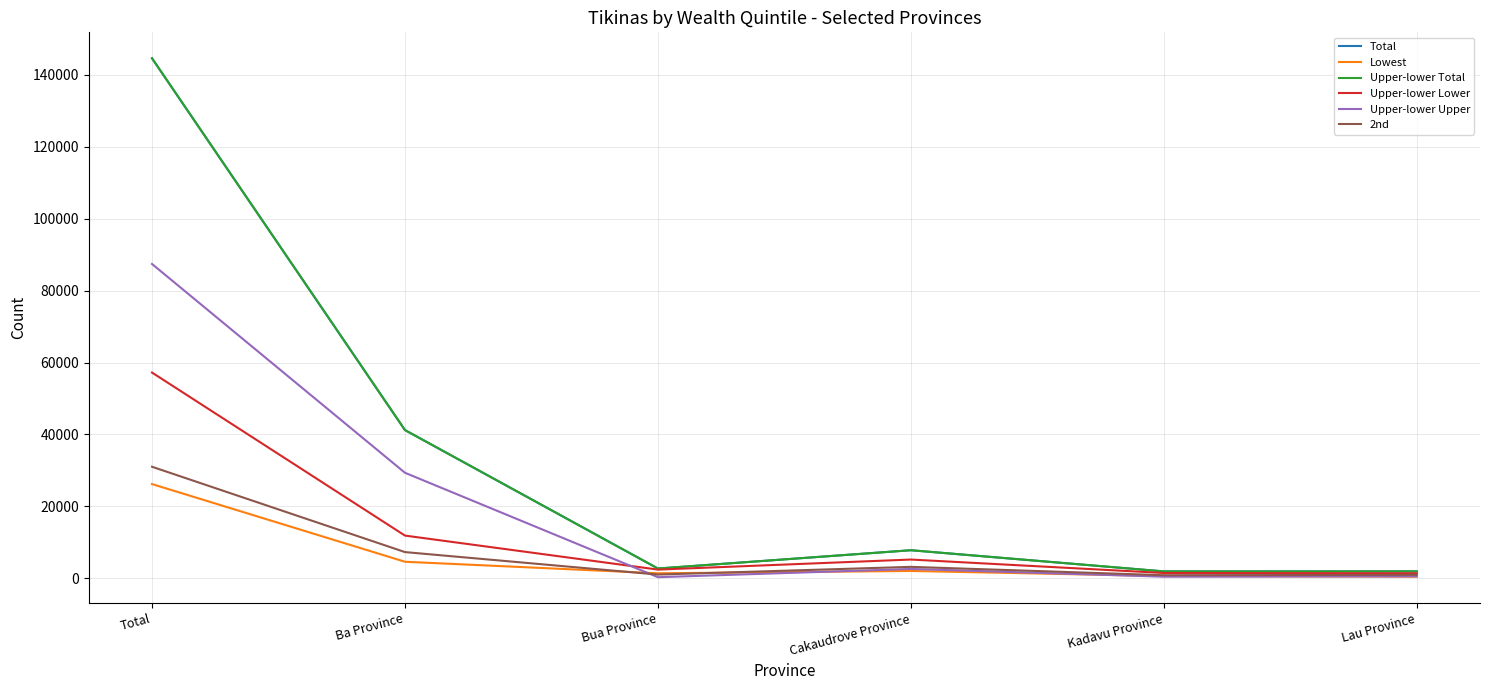

Does the chart display data point markers on the line(s)?

No